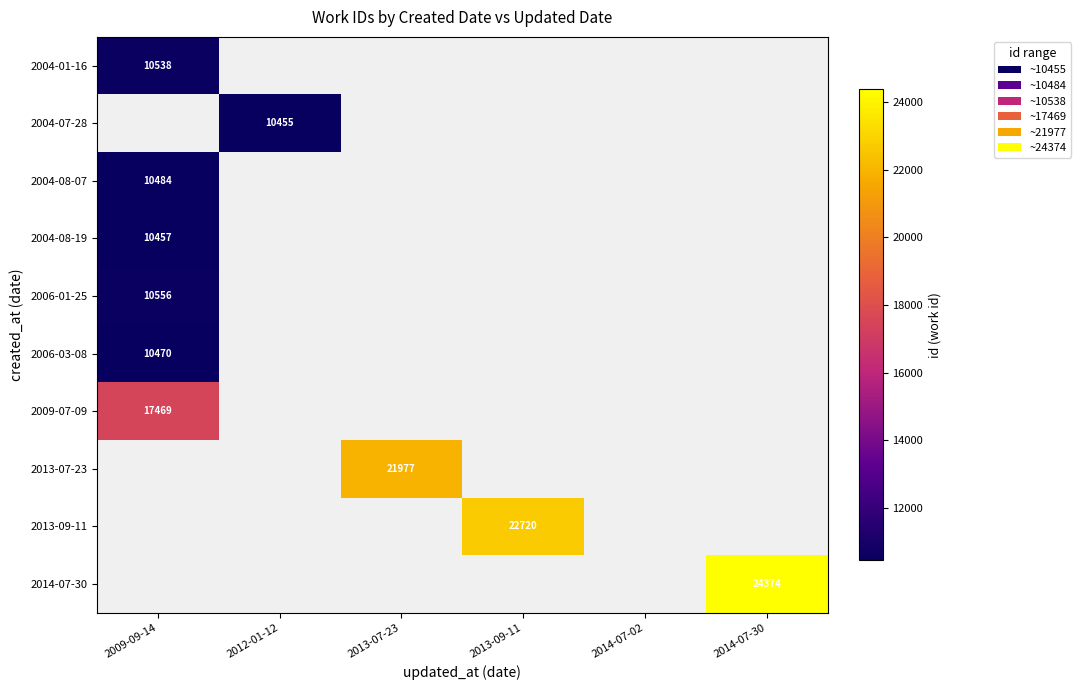

True or false: 2004-08-19 has a value of 10457 at 2009-09-14.

True